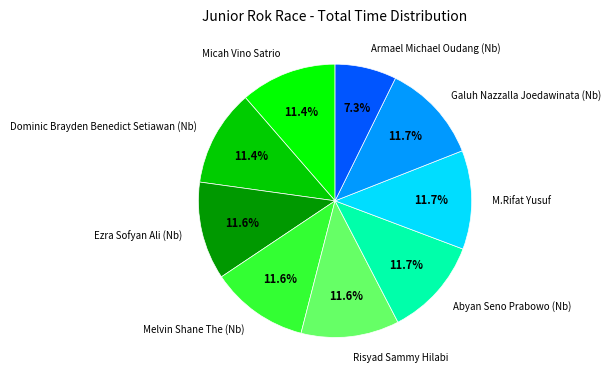

Do Micah Vino Satrio and Armael Michael Oudang (Nb) together represent more than half of the pie?

No